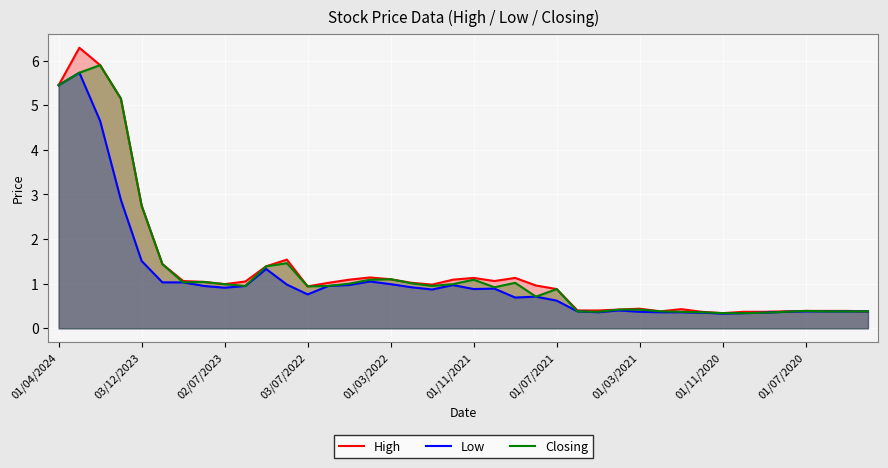

What is the maximum value shown in the chart?

6.3